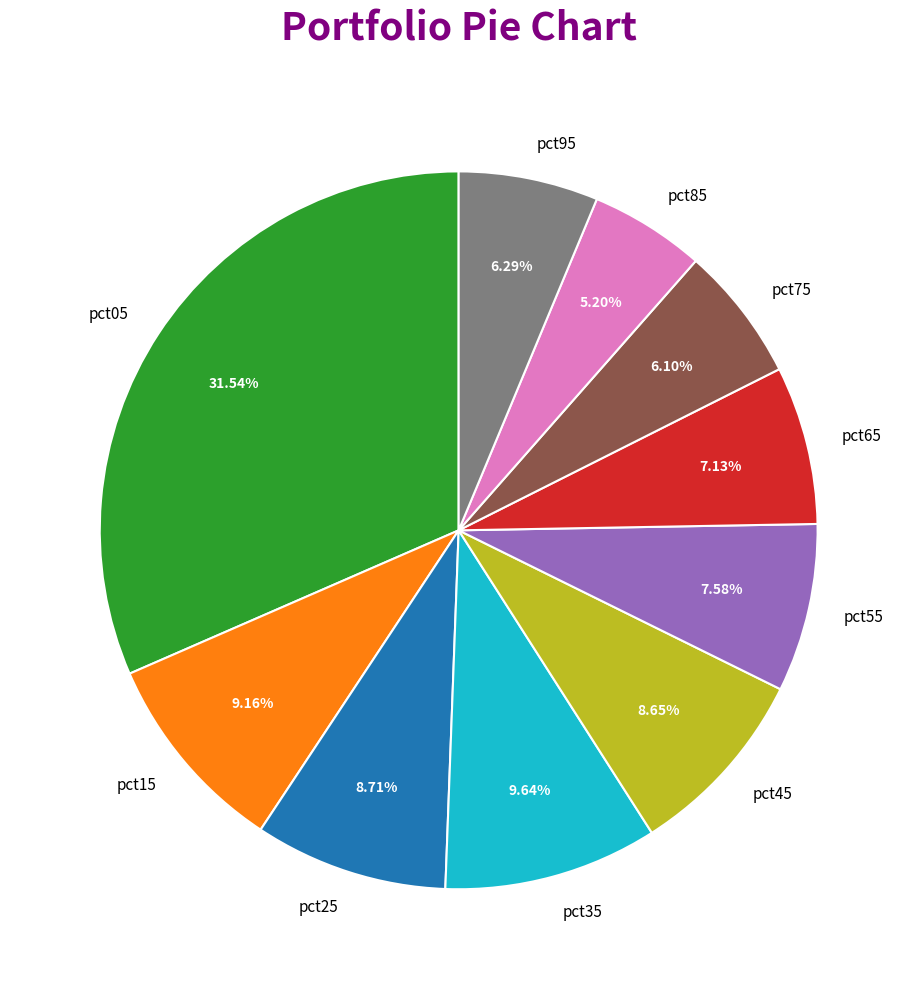

To the nearest percent, what is the average slice percentage?

10%